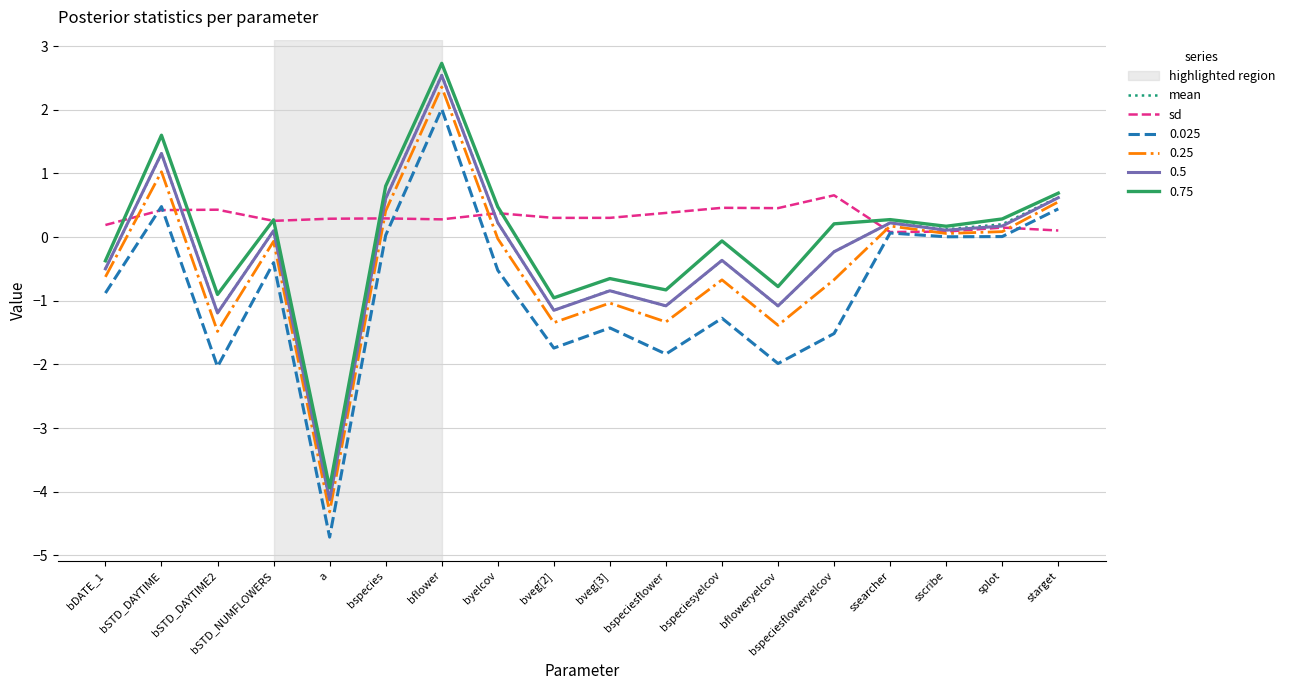

Where is the first local minimum for mean?

bSTD_DAYTIME2